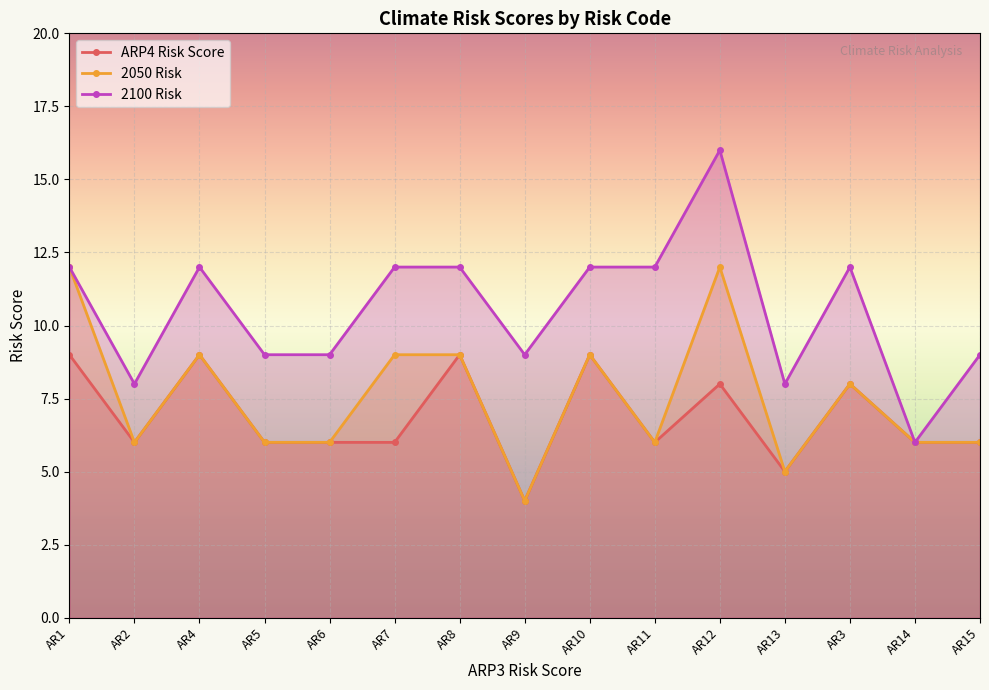

Reading left to right, extract all data points from this chart.

ARP4 Risk Score: 9	6	9	6	6	6	9	4	9	6	8	5	8	6	6
2050 Risk: 12	6	9	6	6	9	9	4	9	6	12	5	8	6	6
2100 Risk: 12	8	12	9	9	12	12	9	12	12	16	8	12	6	9